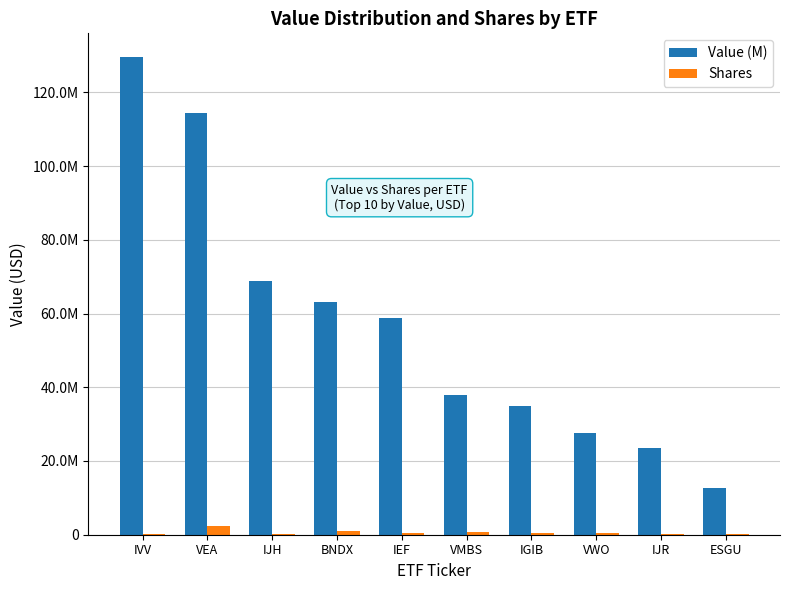

Are the bars grouped side by side (vs. stacked)?

Yes